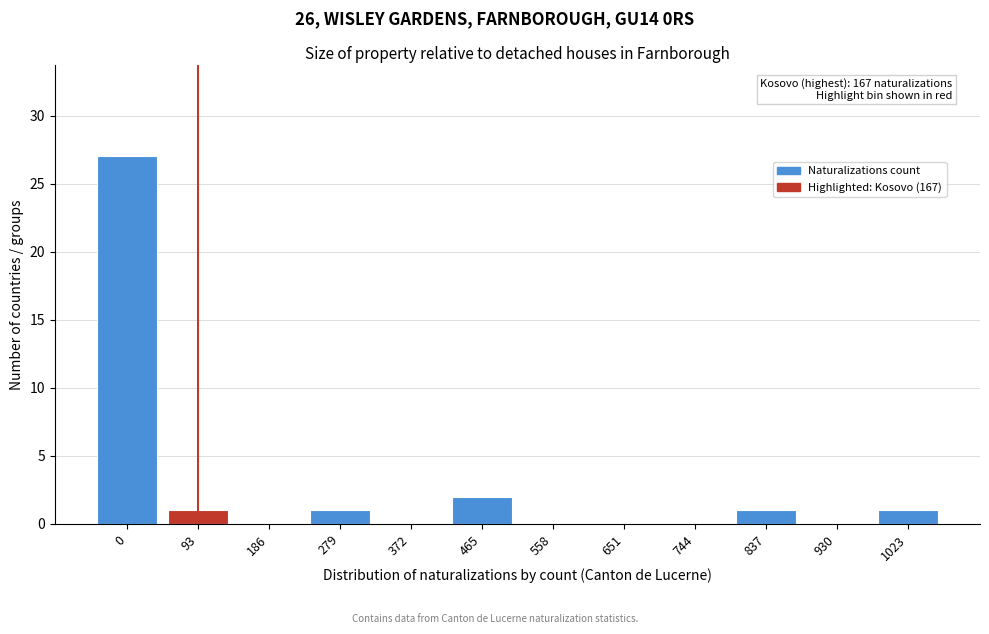

Reading right to left, what are all the values shown in this chart?

1023=1	930=0	837=1	744=0	651=0	558=0	465=2	372=0	279=1	186=0	93=1	0=27